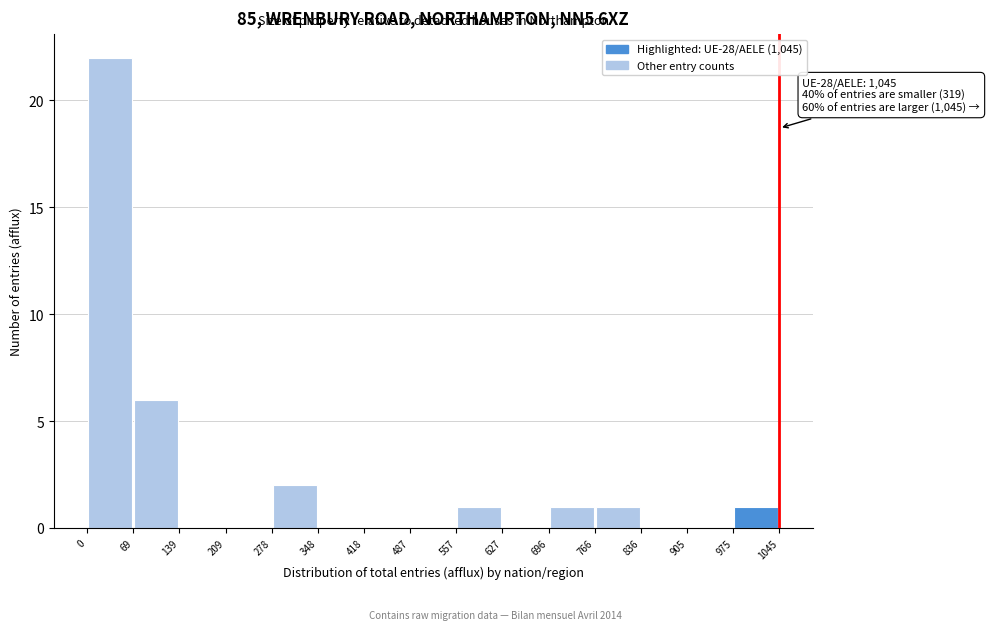

Which range on the x-axis has the tallest bar?

0 to 69